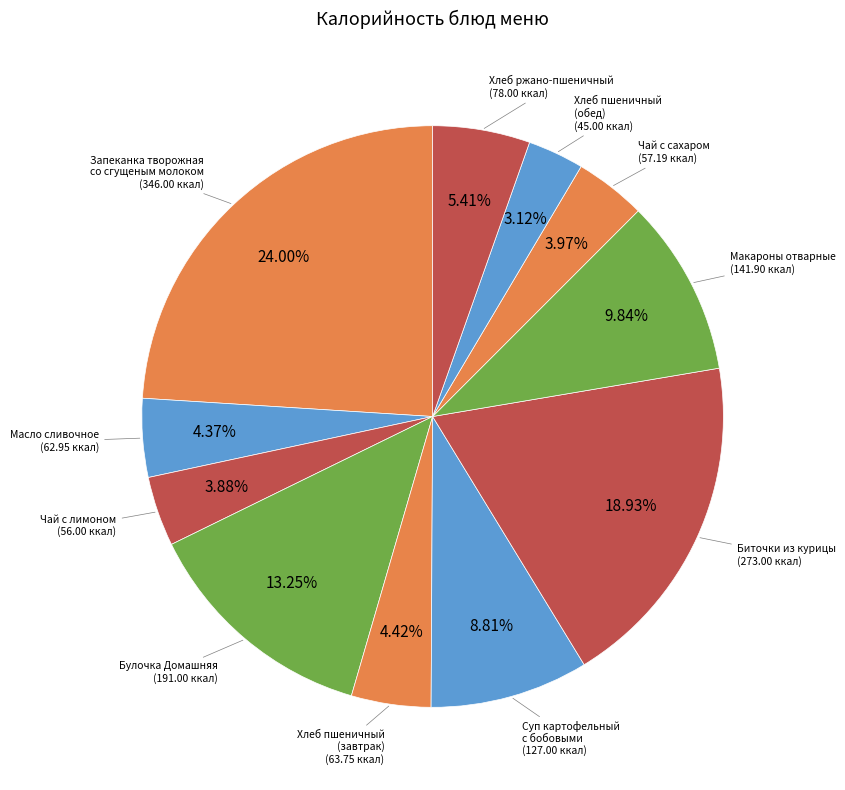

True or false: Хлеб ржано-пшеничный accounts for 5% of the total.

True